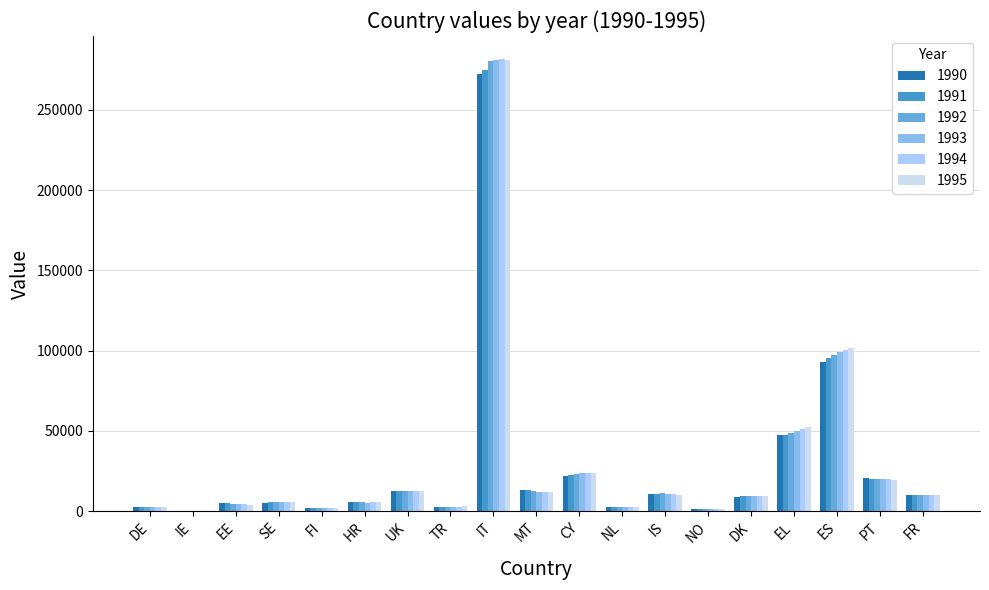

Where does the 1992 series first go above 9405?

UK